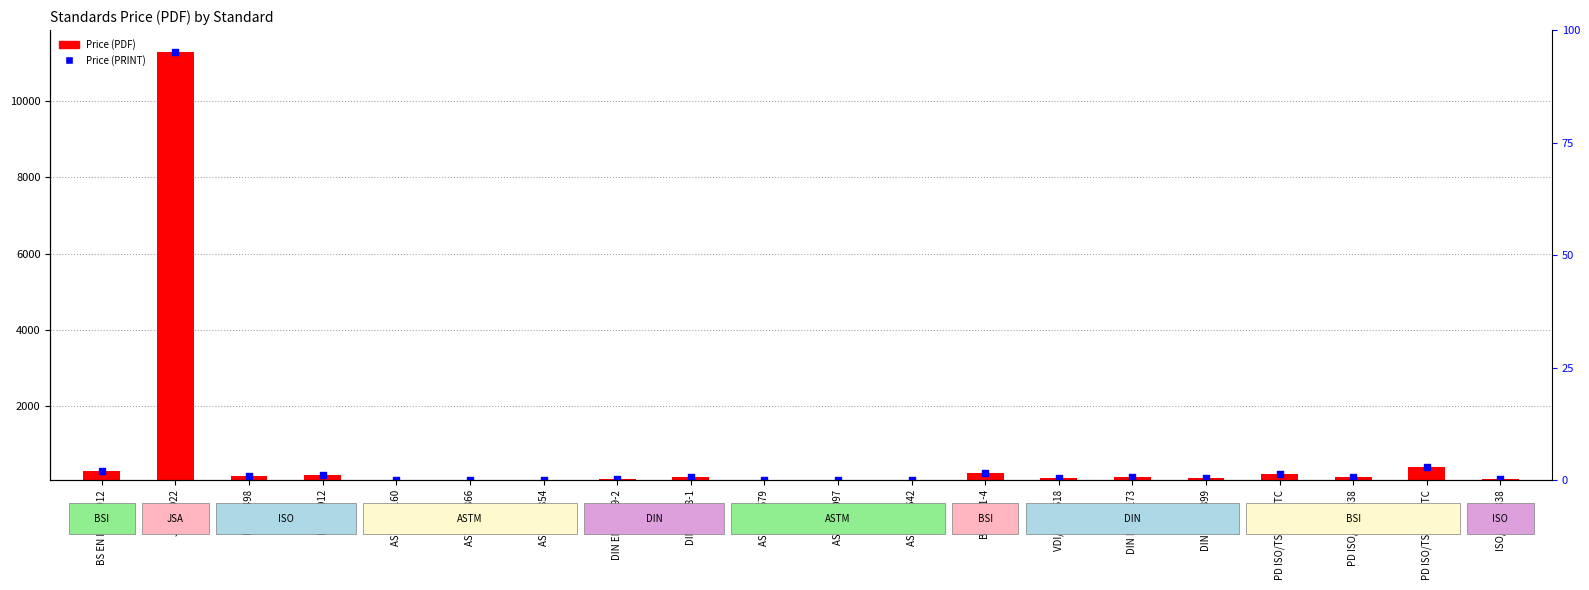

Between JIS K 8922 and PD ISO/TS 15338 TC, which is larger?

JIS K 8922